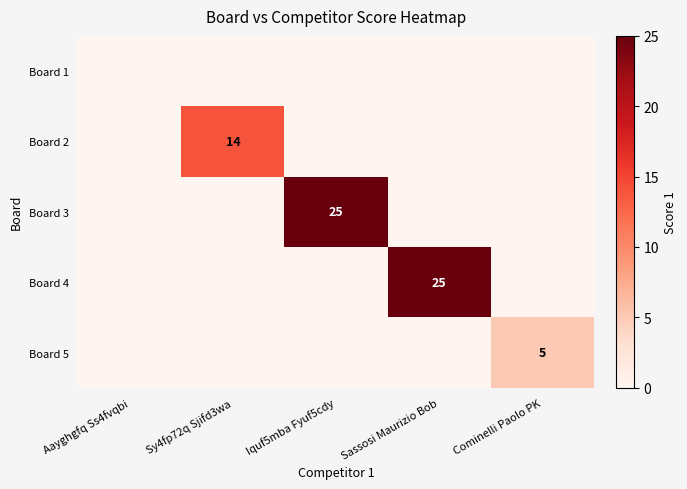

Is it true that Board 2 equals 23 at Sy4fp72q Sjifd3wa?

False